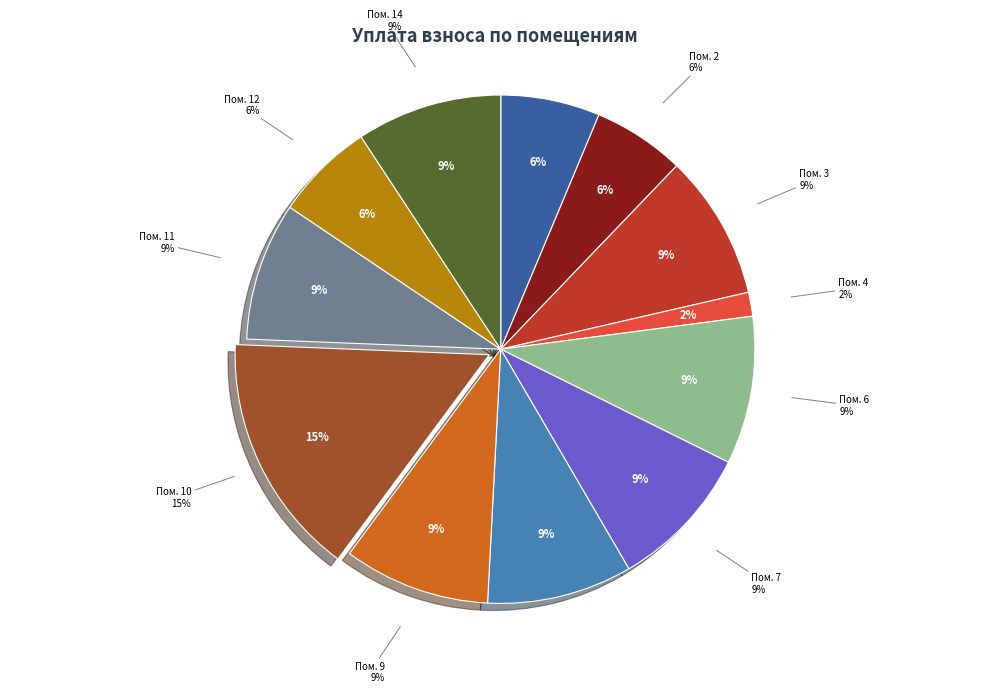

Combined, what portion of the pie is 14 and 1?

15.6%